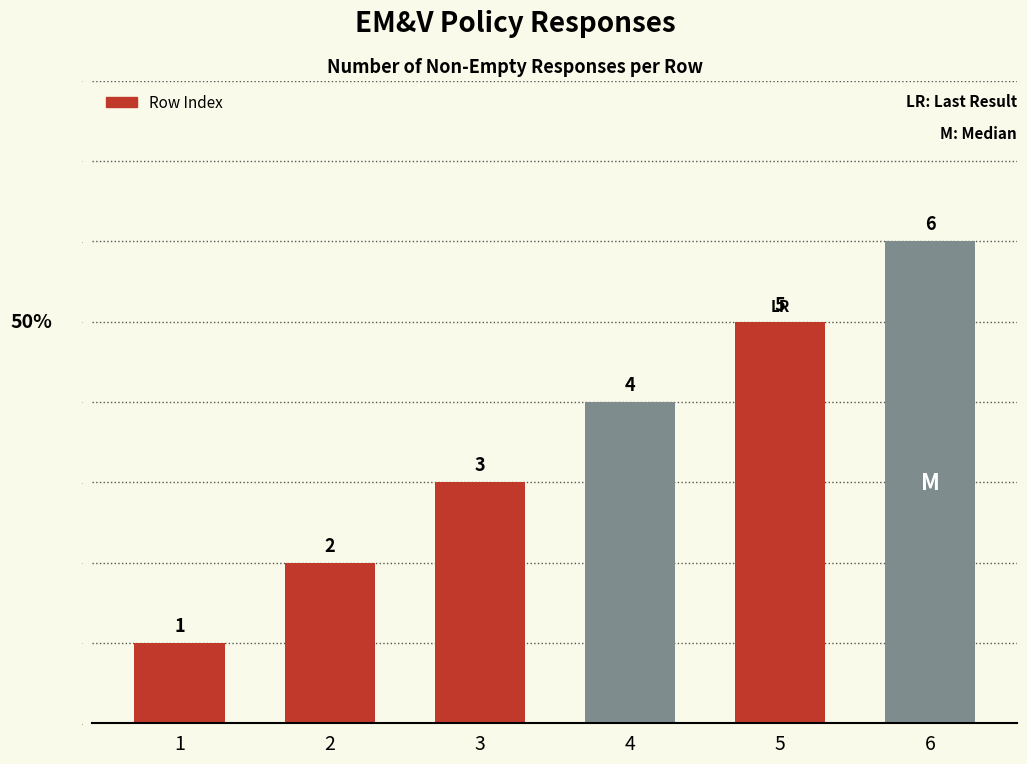

The chart shows a value of 1 at 3. True or false?

False